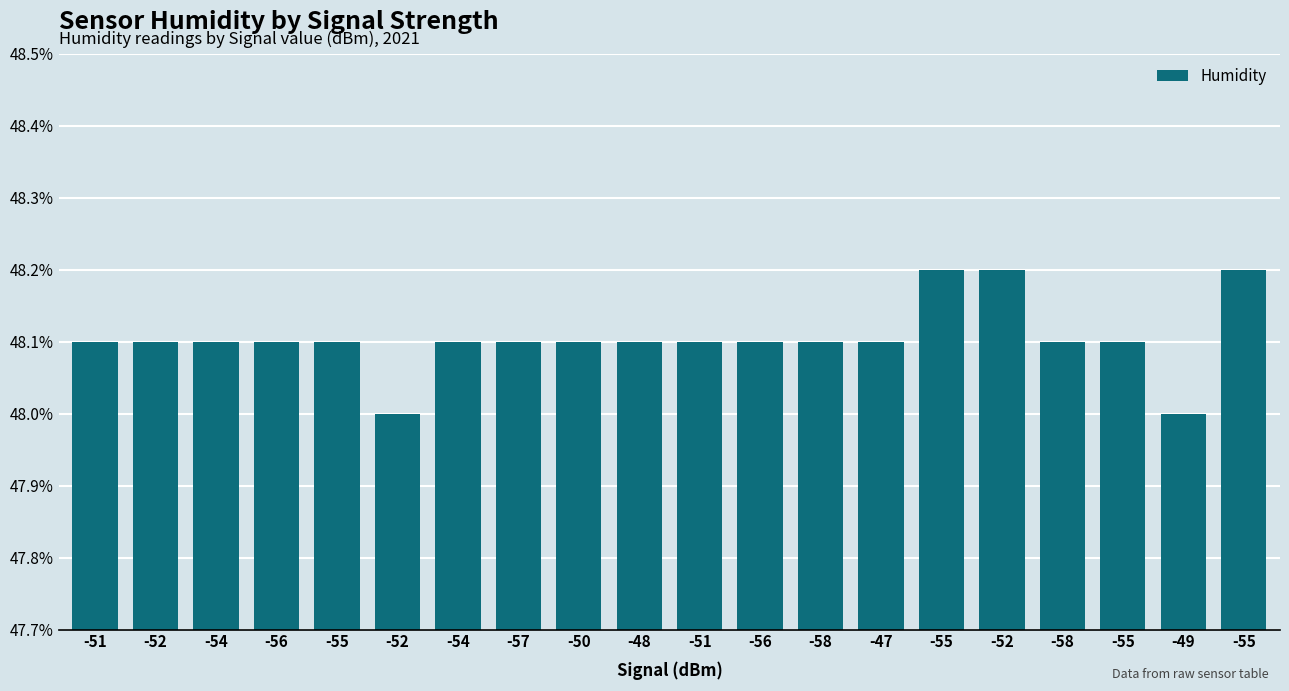

How many bars are there in total?

20